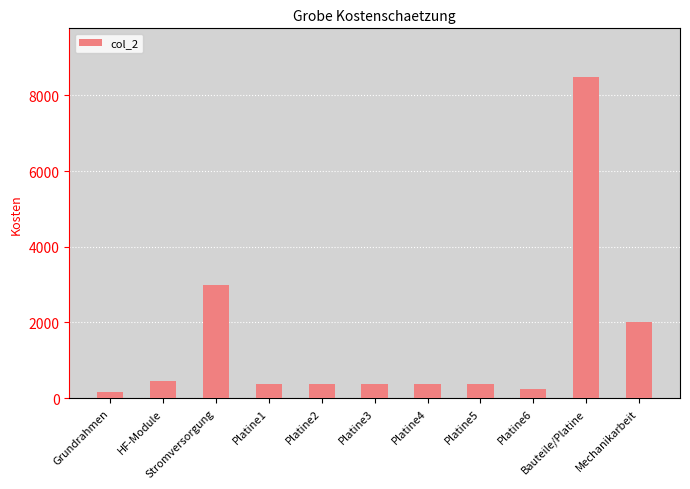

How many bars are there in total?

11